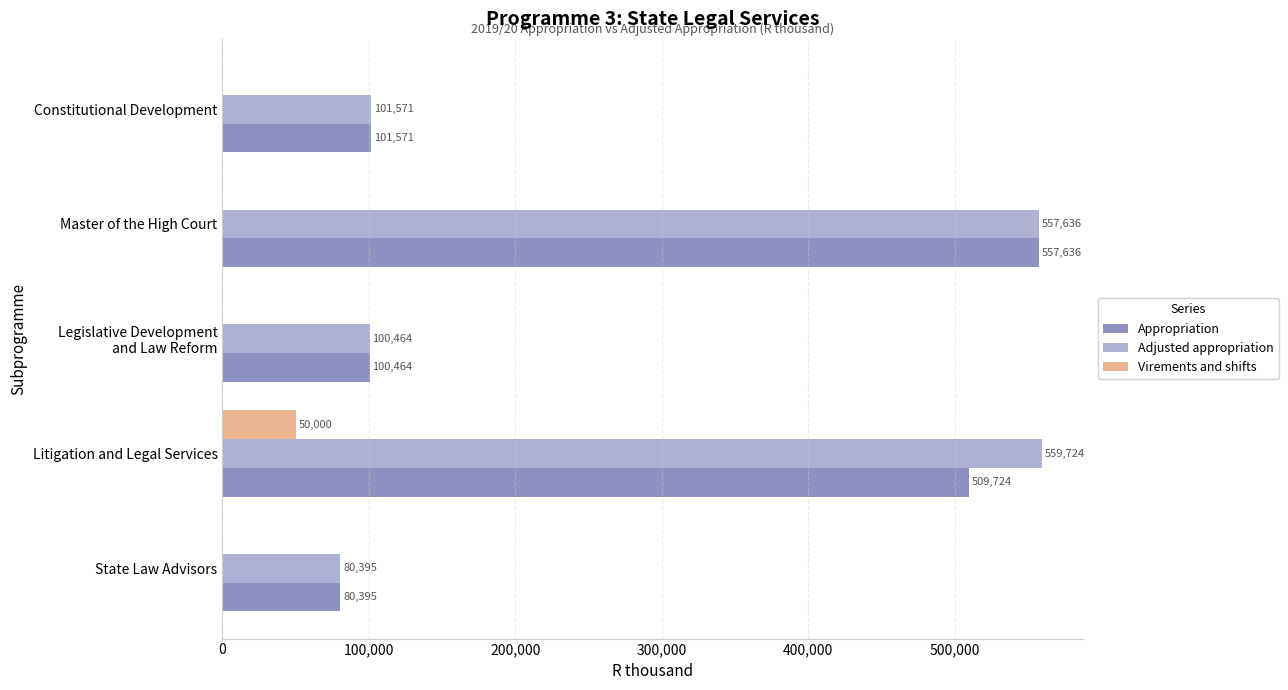

How many data points in Virements and shifts are above 0?

1